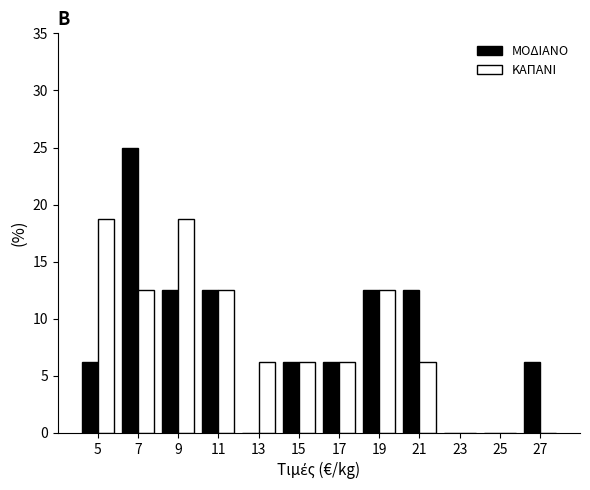

Reading left to right, list every range on the x-axis with the height of the bar of each series over it. The values are not printed on the chart, so give them approximately, as read against the axis.

4 to 6: ΜΟΔΙΑΝΟ=6.5	ΚΑΠΑΝΙ=19.0
6 to 8: ΜΟΔΙΑΝΟ=25.0	ΚΑΠΑΝΙ=12.5
8 to 10: ΜΟΔΙΑΝΟ=12.5	ΚΑΠΑΝΙ=19.0
10 to 12: ΜΟΔΙΑΝΟ=12.5	ΚΑΠΑΝΙ=12.5
12 to 14: ΜΟΔΙΑΝΟ=0	ΚΑΠΑΝΙ=6.5
14 to 16: ΜΟΔΙΑΝΟ=6.5	ΚΑΠΑΝΙ=6.5
16 to 18: ΜΟΔΙΑΝΟ=6.5	ΚΑΠΑΝΙ=6.5
18 to 20: ΜΟΔΙΑΝΟ=12.5	ΚΑΠΑΝΙ=12.5
20 to 22: ΜΟΔΙΑΝΟ=12.5	ΚΑΠΑΝΙ=6.5
22 to 24: ΜΟΔΙΑΝΟ=0	ΚΑΠΑΝΙ=0
24 to 26: ΜΟΔΙΑΝΟ=0	ΚΑΠΑΝΙ=0
26 to 28: ΜΟΔΙΑΝΟ=6.5	ΚΑΠΑΝΙ=0